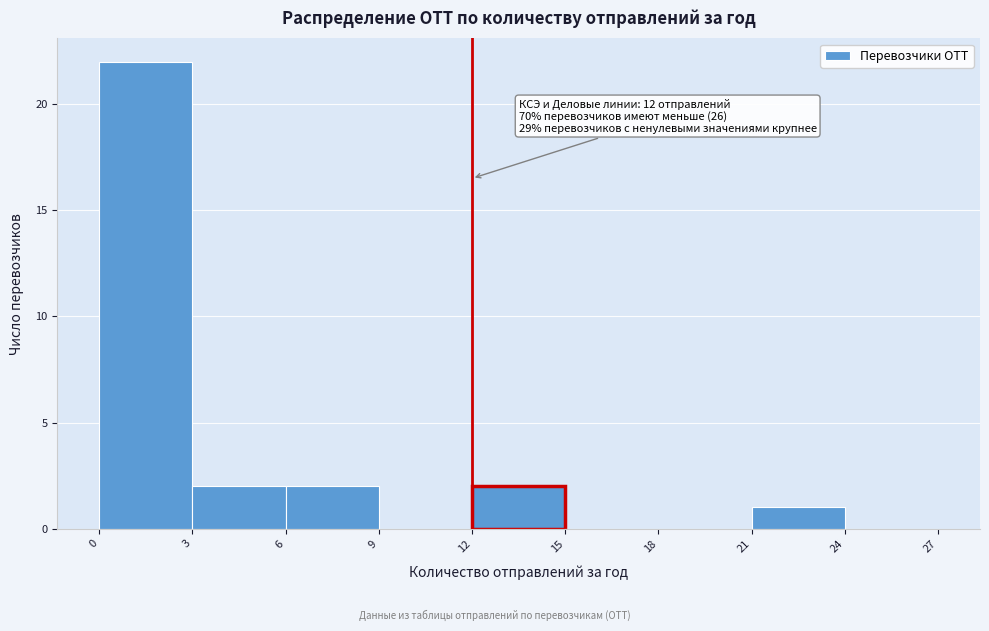

Over which range of the x-axis is the bar tallest?

0 to 3